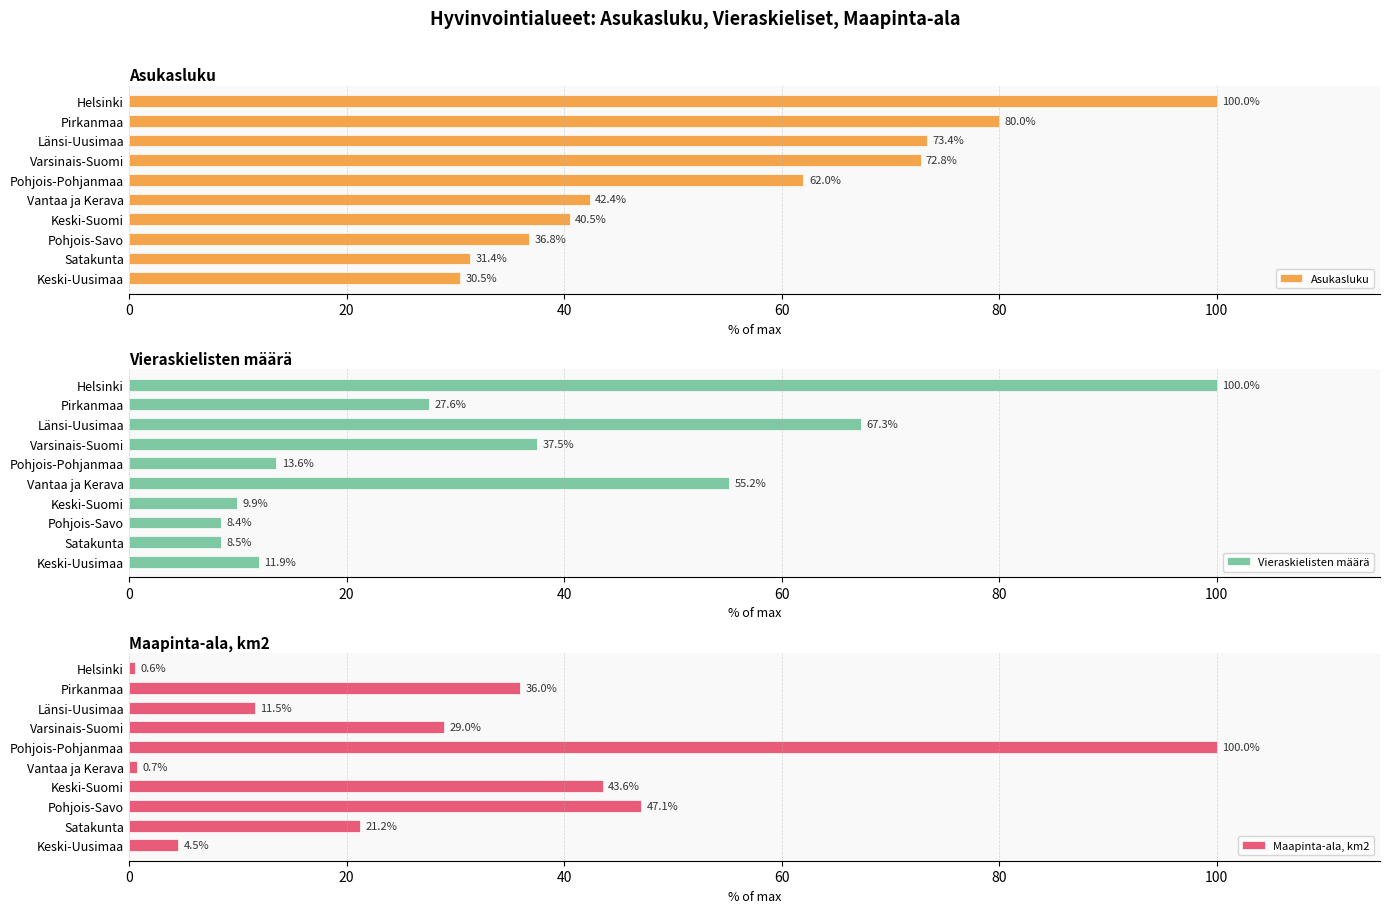

What value does the Asukasluku series have at Länsi-Uusimaa?

73.4